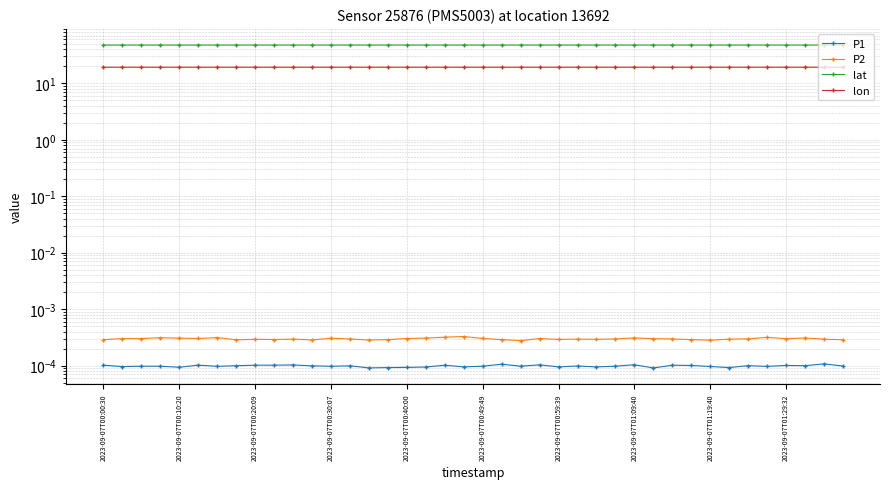

True or false: lat and P1 cross at least once.

False